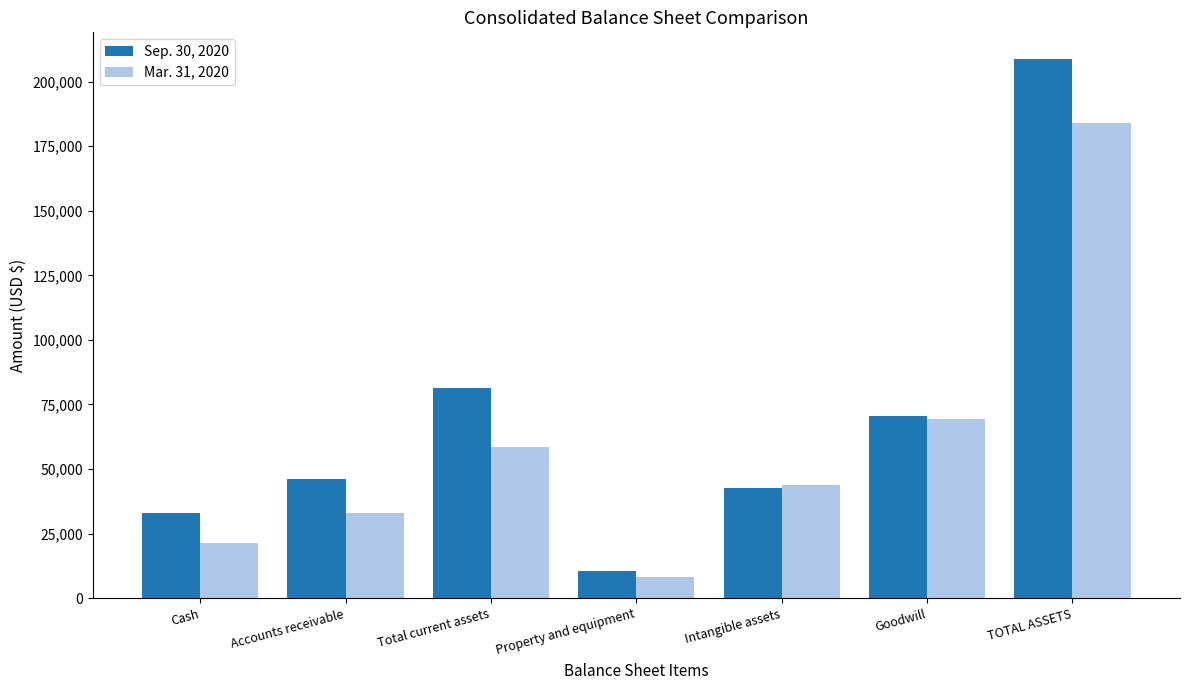

Rank the categories by Sep. 30, 2020 value from highest to lowest.

TOTAL ASSETS, Total current assets, Goodwill, Accounts receivable, Intangible assets, Cash, Property and equipment